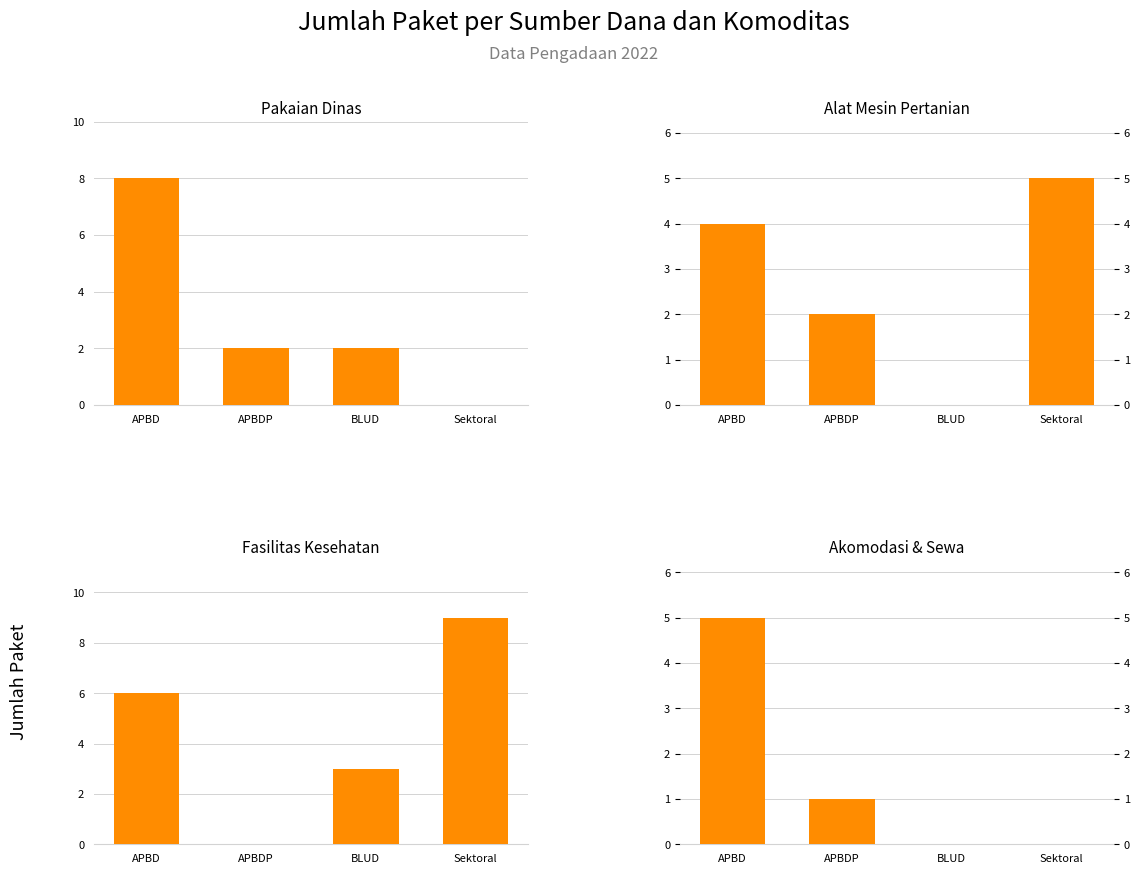

How many data points in Fasilitas Kesehatan are above 6?

1